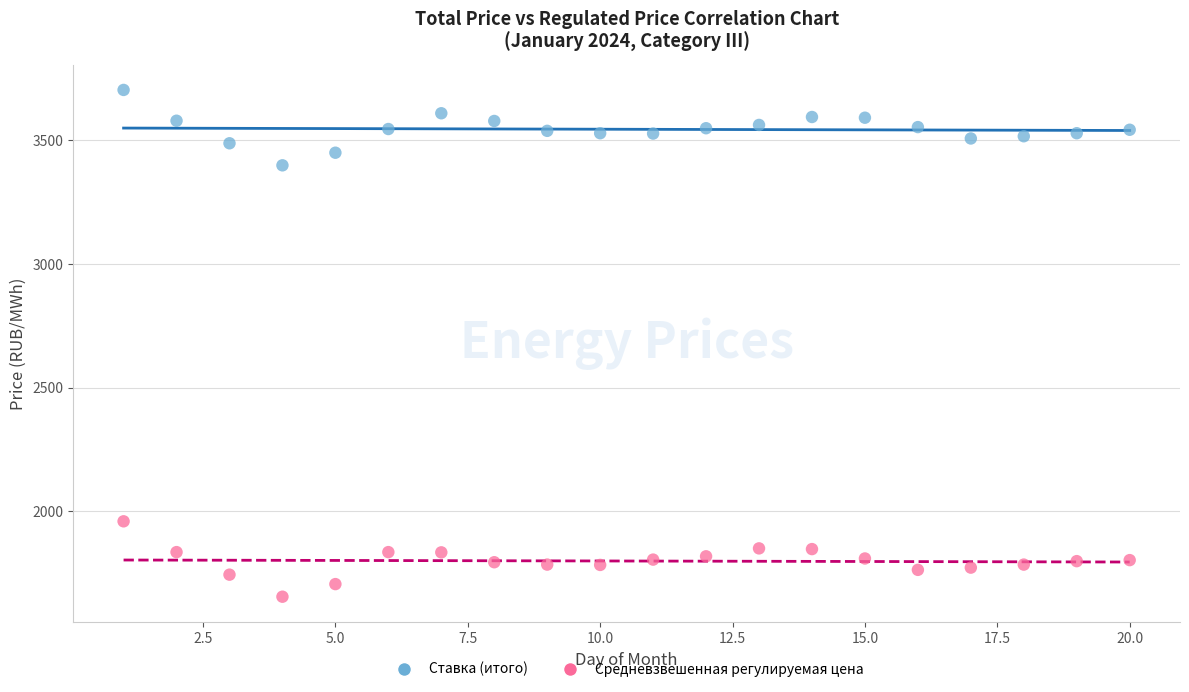

Which series has the widest spread of Y values?

Средневзвешенная регулируемая цена